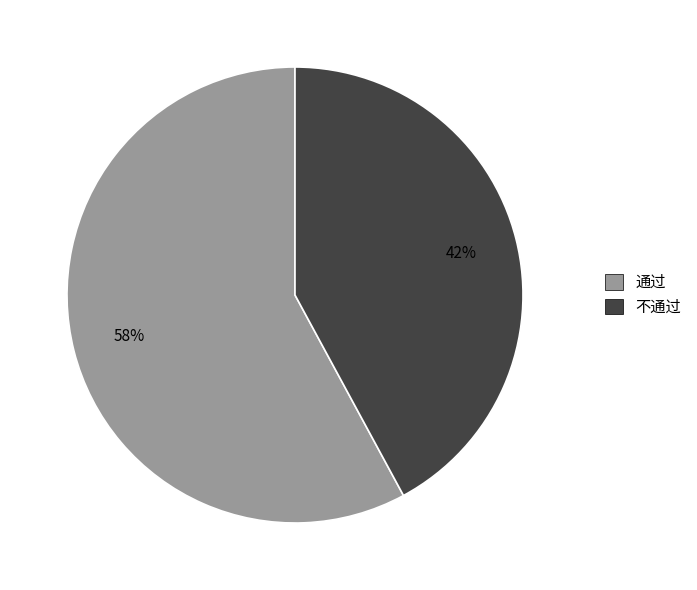

Do 不通过 and 通过 together represent more than half of the pie?

Yes